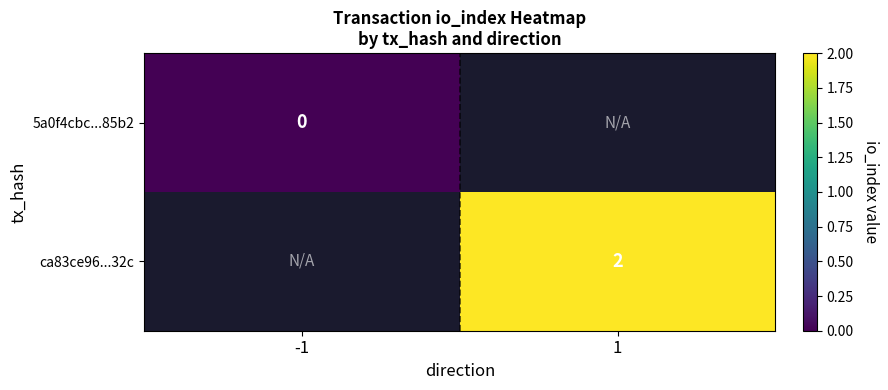

Is the value of ca83ce96...32c at 1 greater than the value of 5a0f4cbc...85b2 at -1?

Yes